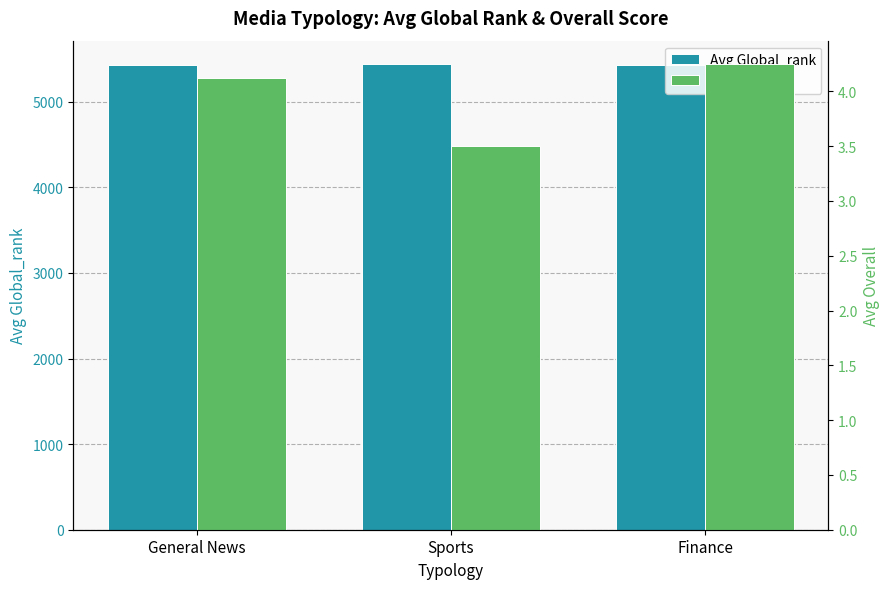

What are all the series names shown in the legend?

Avg Global_rank, Avg Overall